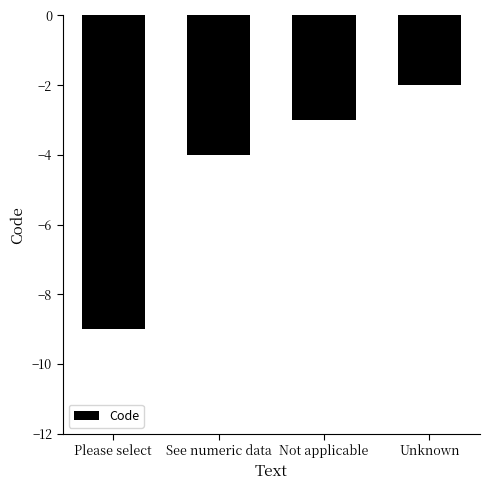

What is the sum of the values at Not applicable and Please select?

-12